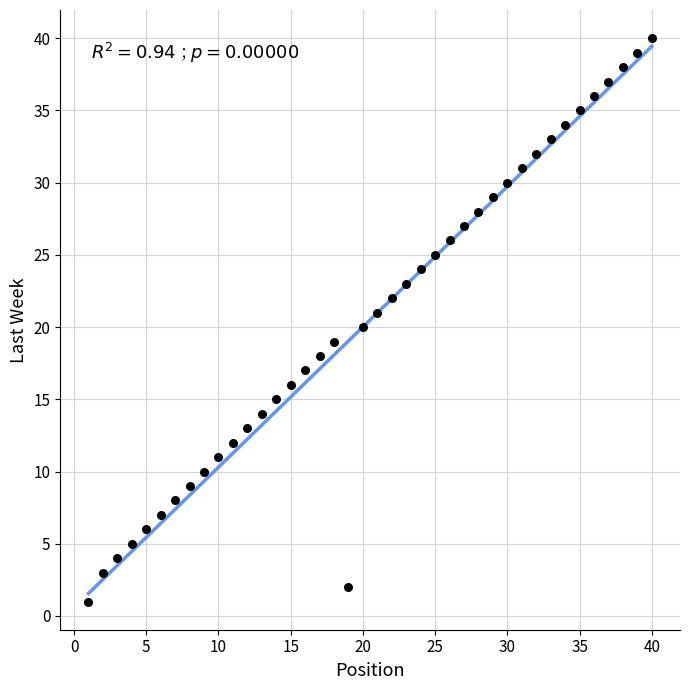

What is the range of X values (max minus min)?

39